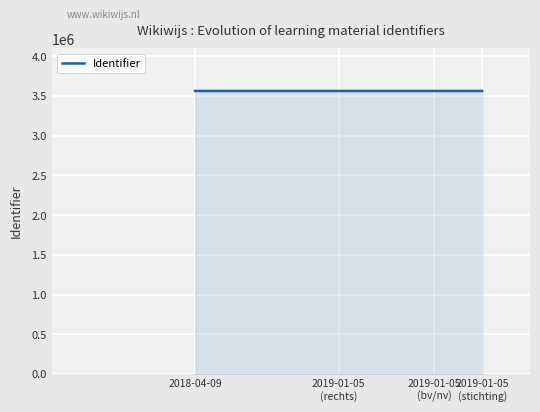

Does the chart have visible grid lines?

Yes